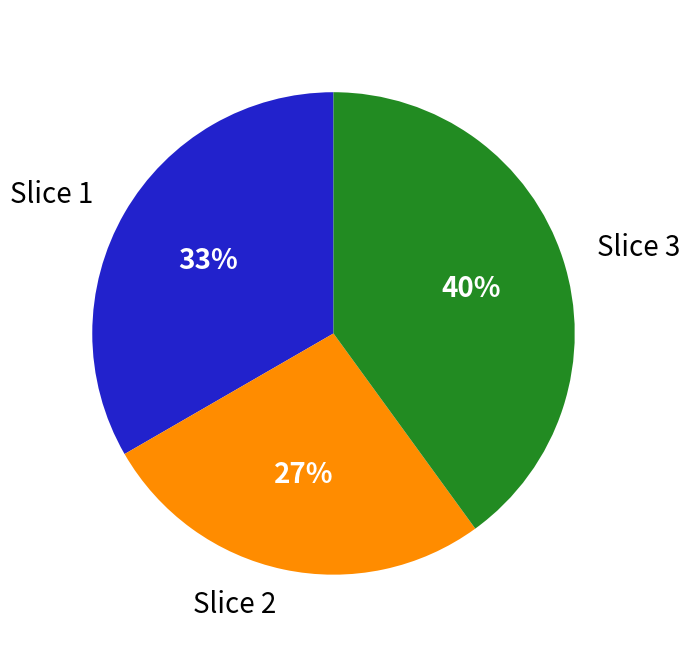

Count the number of slices in the pie.

3